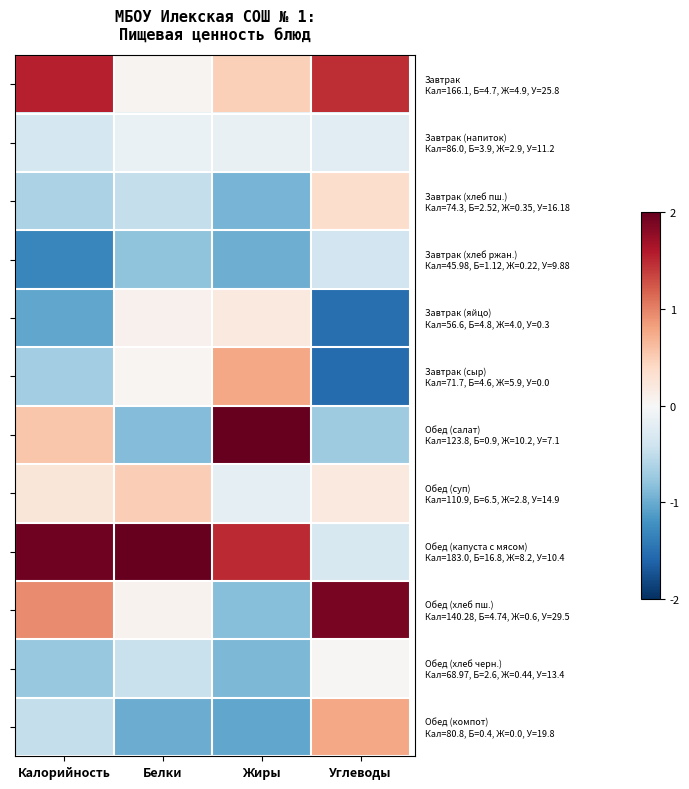

At which category does the chart reach its peak across all series?

Белки